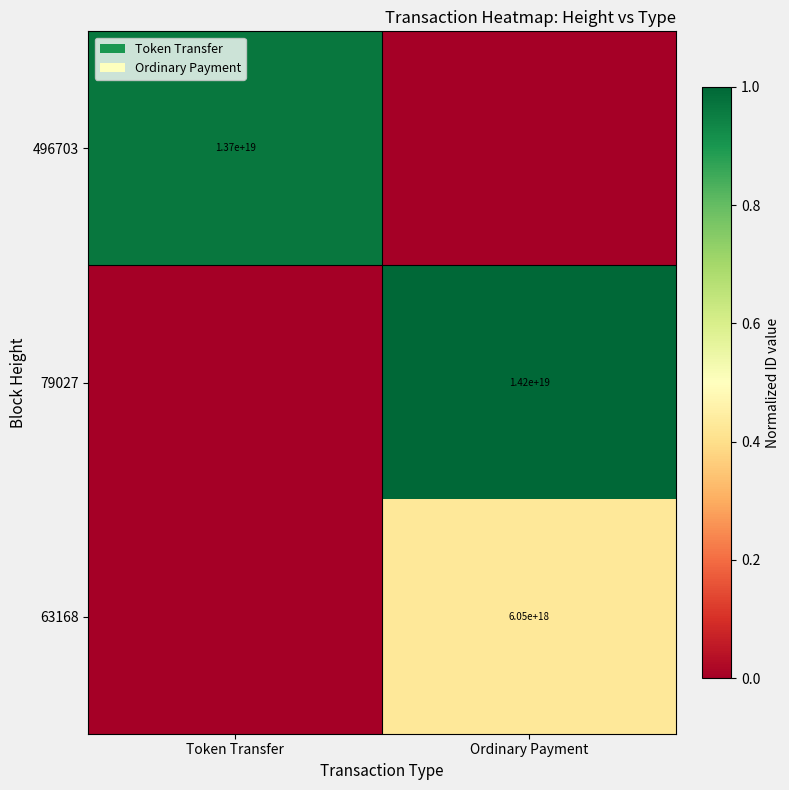

What is the maximum value shown in the chart?

1.0